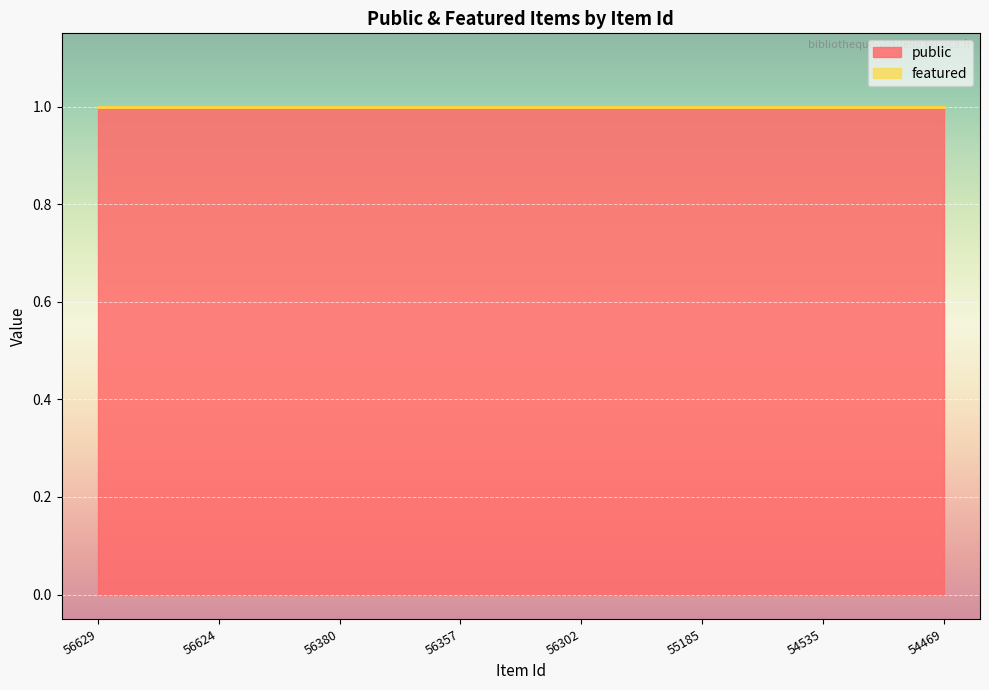

At which category is the sum across all series the highest?

56629